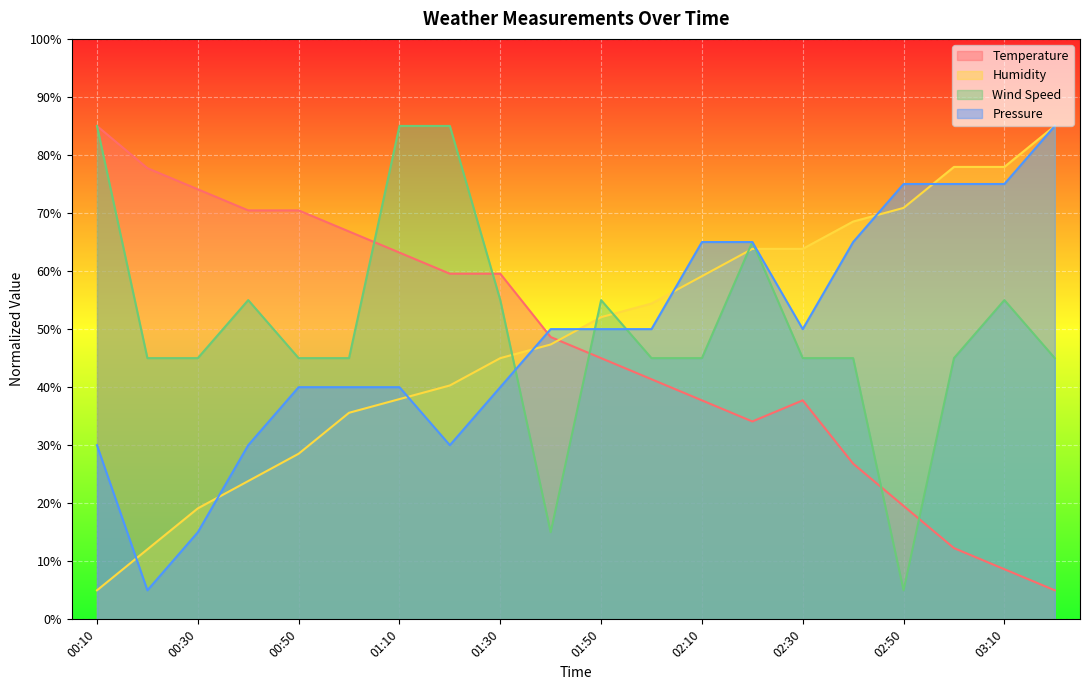

What is the sum of all Temperature values?

943.6